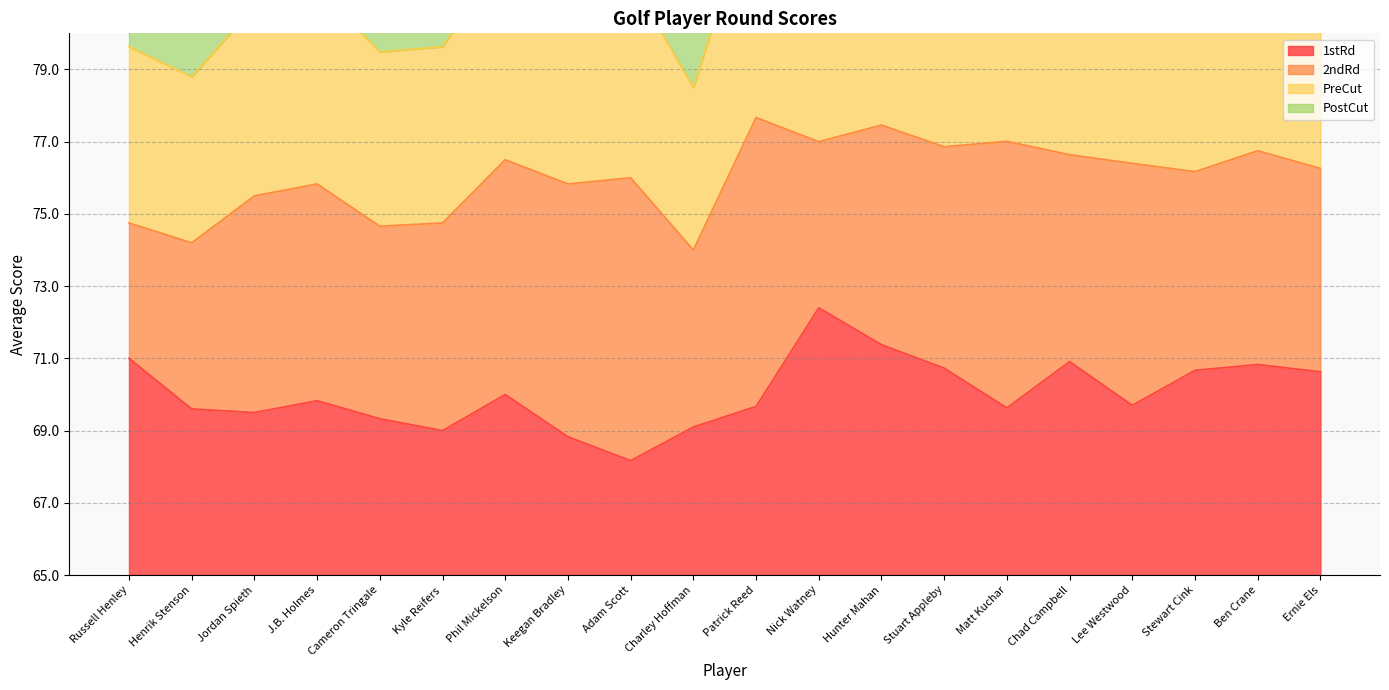

Is the value of 1stRd at Patrick Reed greater than the value of PreCut at Keegan Bradley?

No